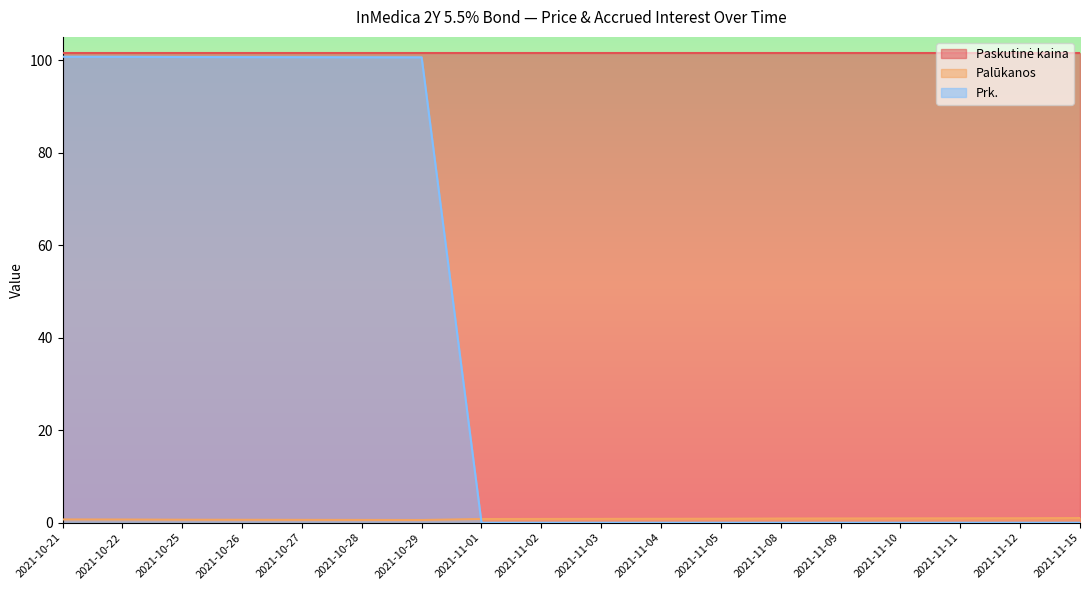

The value of Prk. at 2021-10-29 is 100.6. True or false?

True